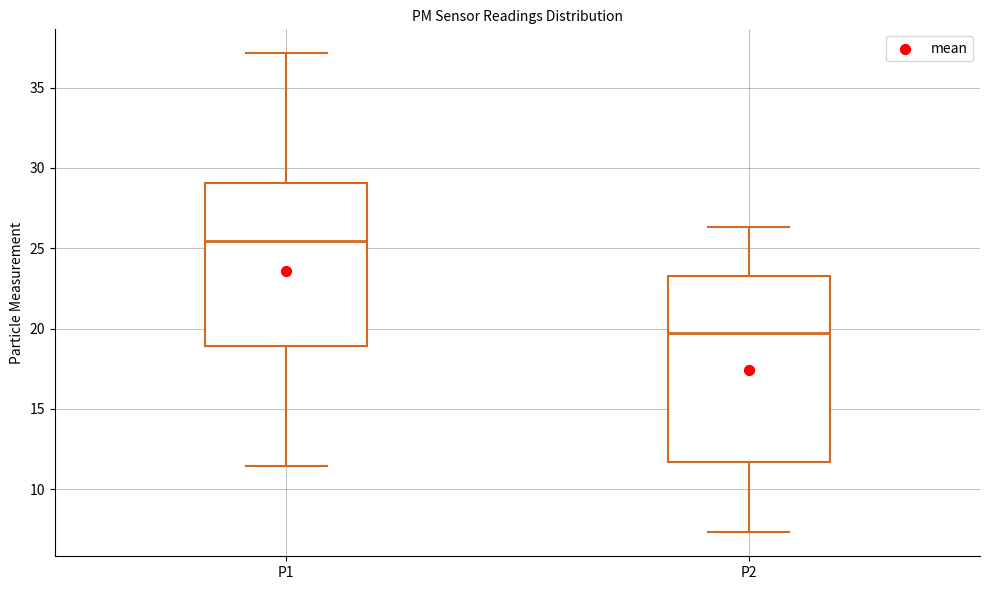

Reading left to right, read every box against the y-axis: the position of its median line, the range the box covers, and the ends of its whiskers. The values are not printed on the chart, so give them approximately, as read against the axis.

P1: median 25.5, box 19.0 to 29.0, whiskers 11.5 to 37.0
P2: median 19.5, box 11.5 to 23.5, whiskers 7.5 to 26.5